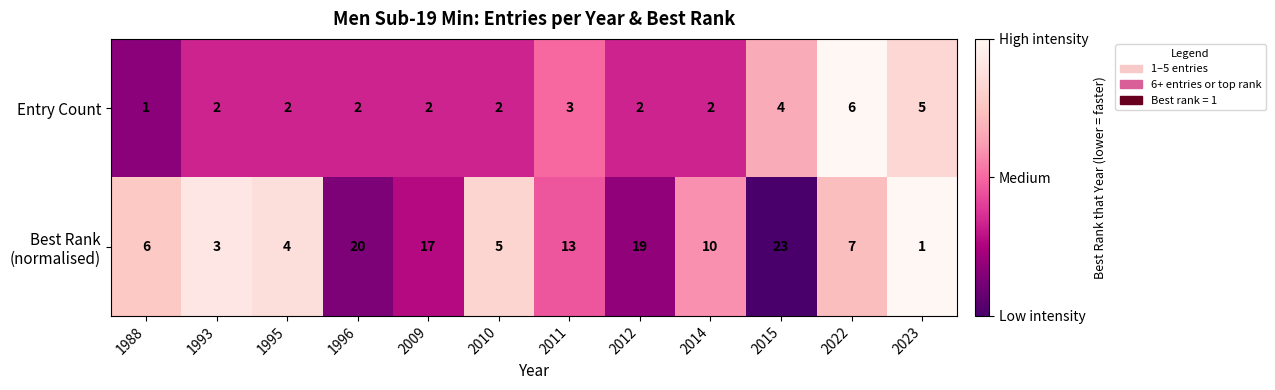

True or false: Entry Count has a value of 2 at 2014.

True